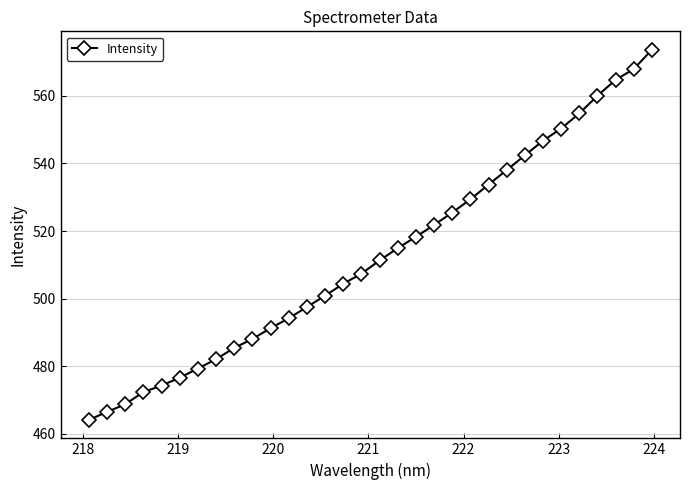

What is the difference between the maximum and minimum values?

109.5